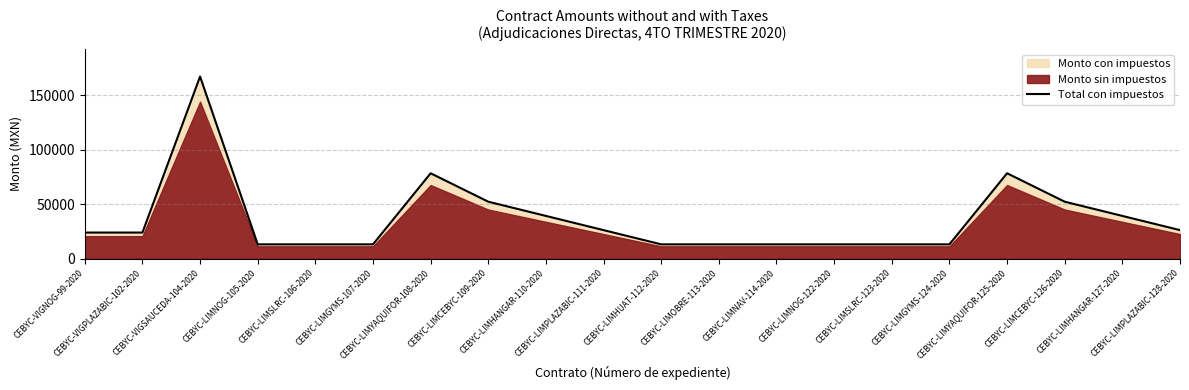

Rank the categories by value from lowest to highest.

CEBYC-LIMNOG-105-2020, CEBYC-LIMSLRC-106-2020, CEBYC-LIMGYMS-107-2020, CEBYC-LIMHUAT-112-2020, CEBYC-LIMOBRE-113-2020, CEBYC-LIMNAV-114-2020, CEBYC-LIMNOG-122-2020, CEBYC-LIMSLRC-123-2020, CEBYC-LIMGYMS-124-2020, CEBYC-VIGNOG-99-2020, CEBYC-VIGPLAZABIC-102-2020, CEBYC-LIMPLAZABIC-111-2020, CEBYC-LIMPLAZABIC-128-2020, CEBYC-LIMHANGAR-110-2020, CEBYC-LIMHANGAR-127-2020, CEBYC-LIMCEBYC-126-2020, CEBYC-LIMCEBYC-109-2020, CEBYC-LIMYAQUIFOR-108-2020, CEBYC-LIMYAQUIFOR-125-2020, CEBYC-VIGSAUCEDA-104-2020